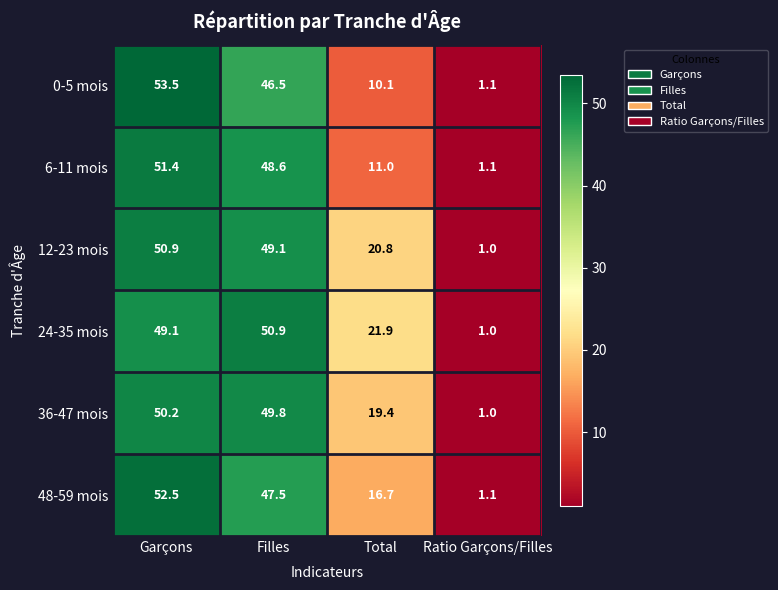

At which label is 0-5 mois closest to 27?

Total